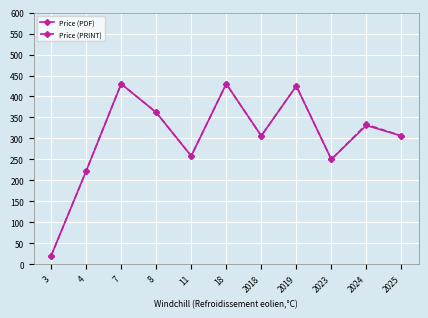

What is the difference between the Price (PRINT) values at 2018 and 7?

124.0